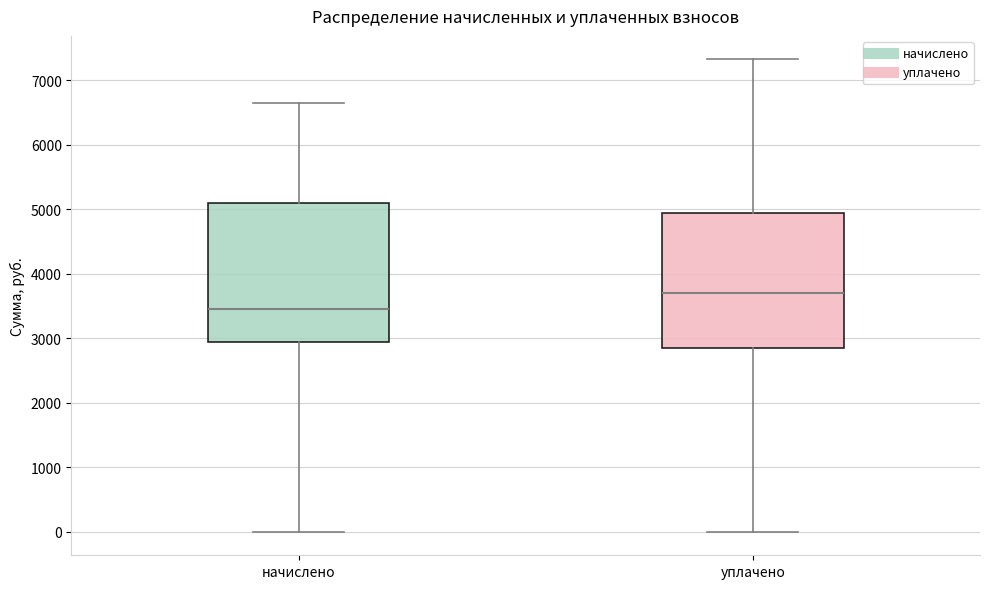

Which box has the lowest median line?

начислено